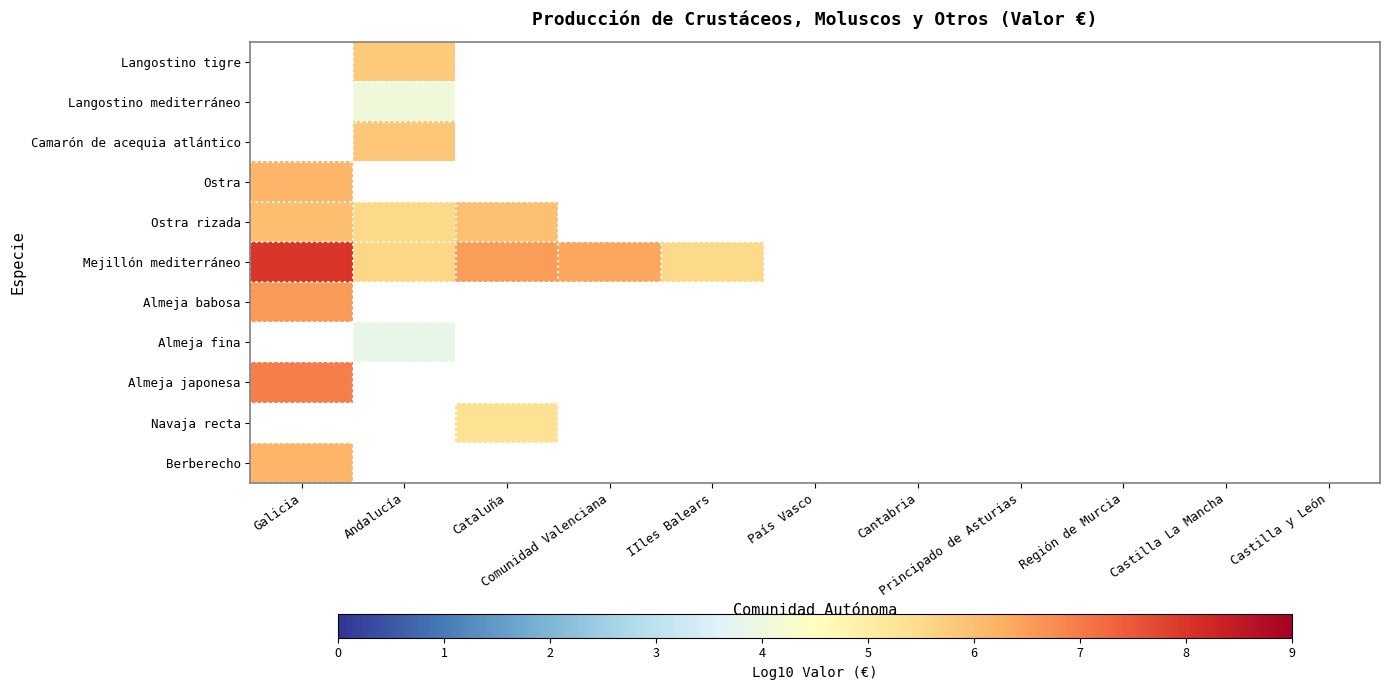

What is the greatest value displayed?

8.0